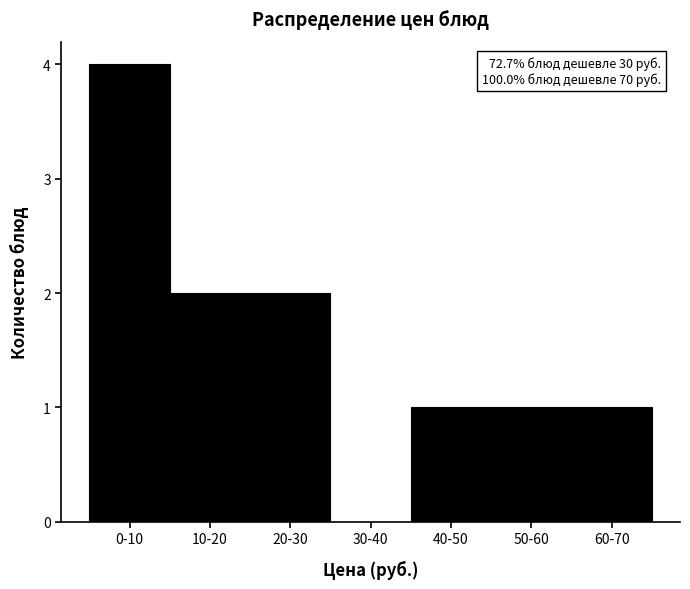

Reading left to right, transcribe all the data shown in this chart.

0-10=4	10-20=2	20-30=2	30-40=0	40-50=1	50-60=1	60-70=1